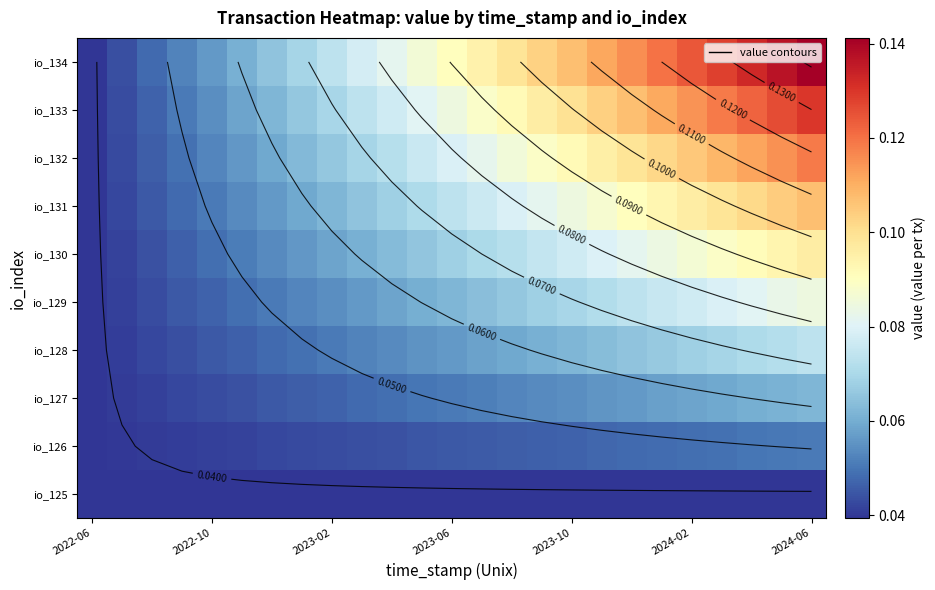

Where is io_133 nearest to the value 0?

2022-06